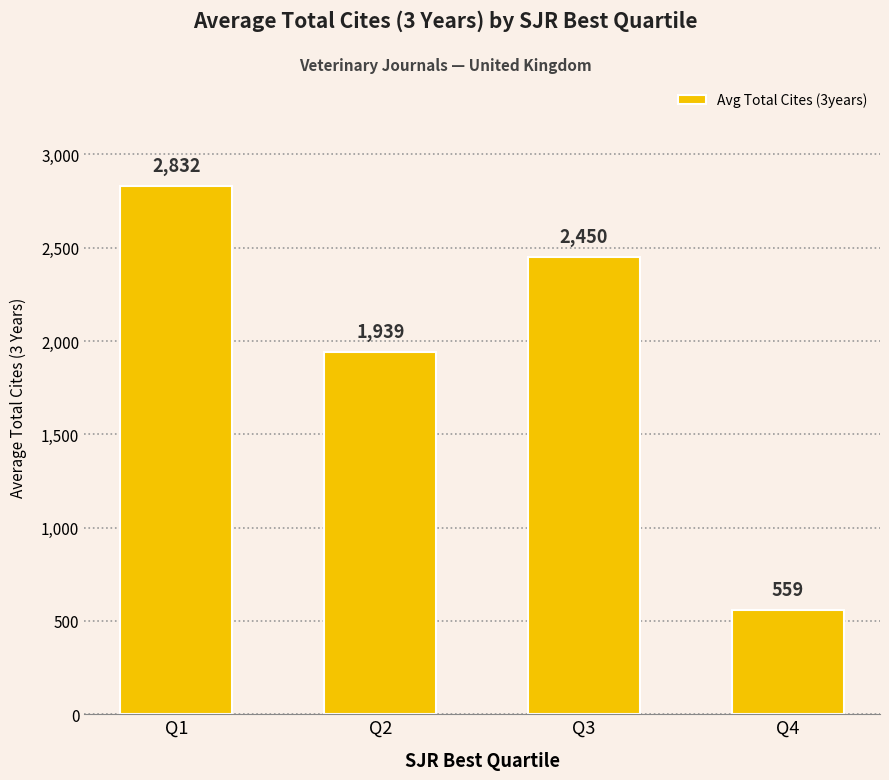

What is the difference between the maximum and minimum values?

2273